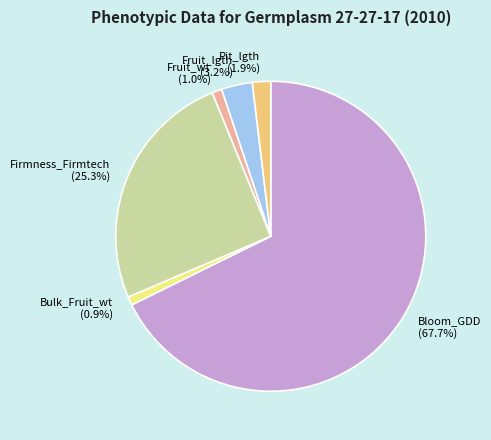

Is Bloom_GDD the majority of the pie?

Yes